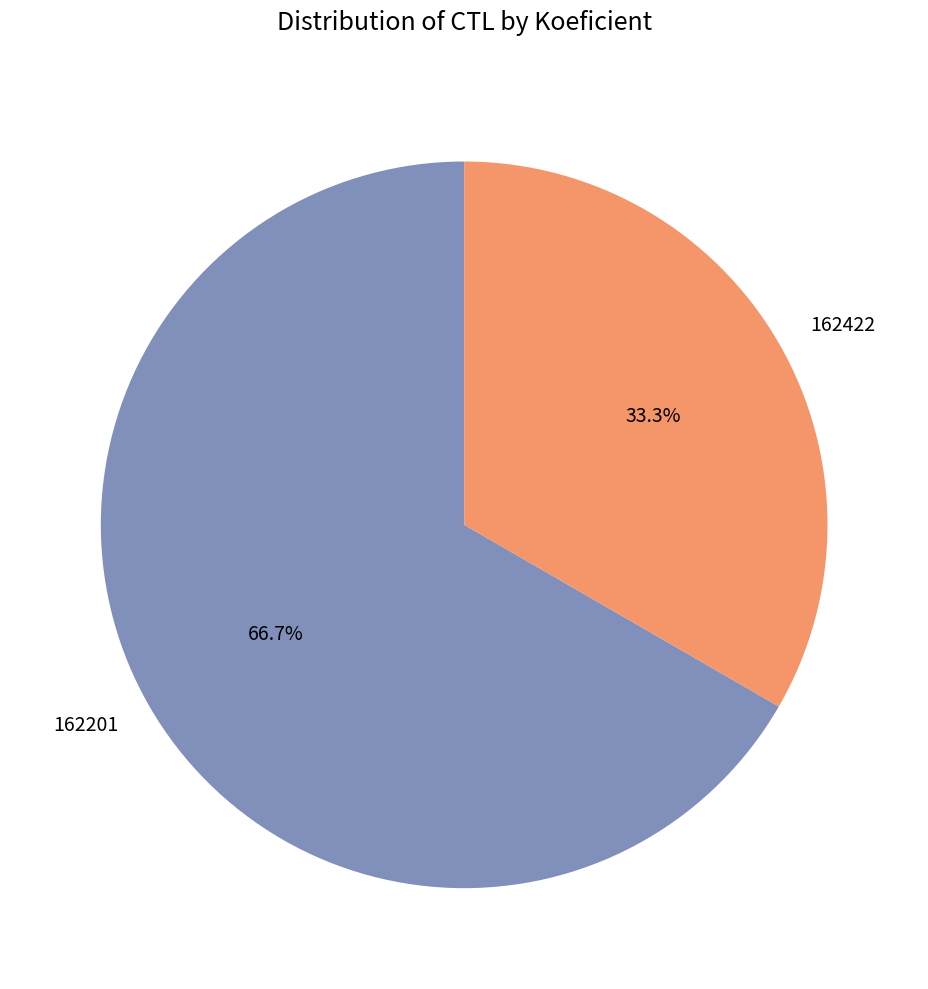

Between 162422 and 162201, which is larger?

162201